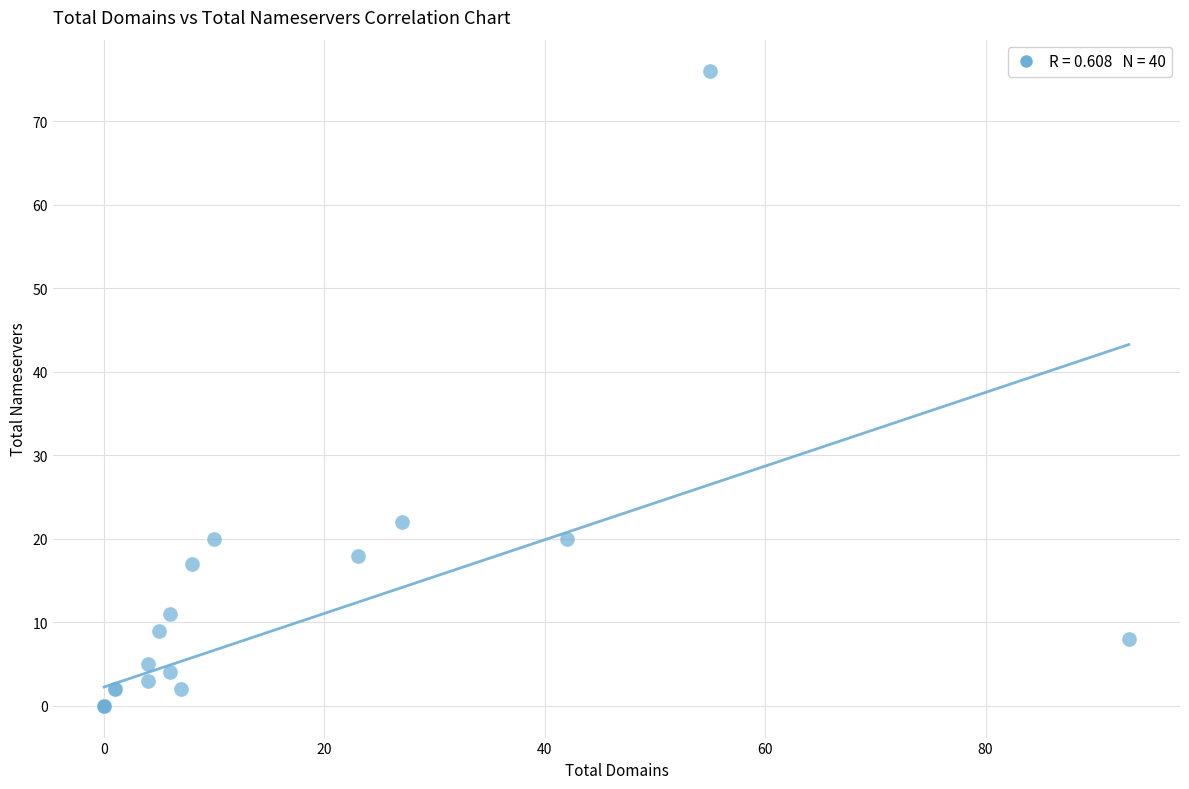

What Y value in the scatter plot is closest to 38?

22